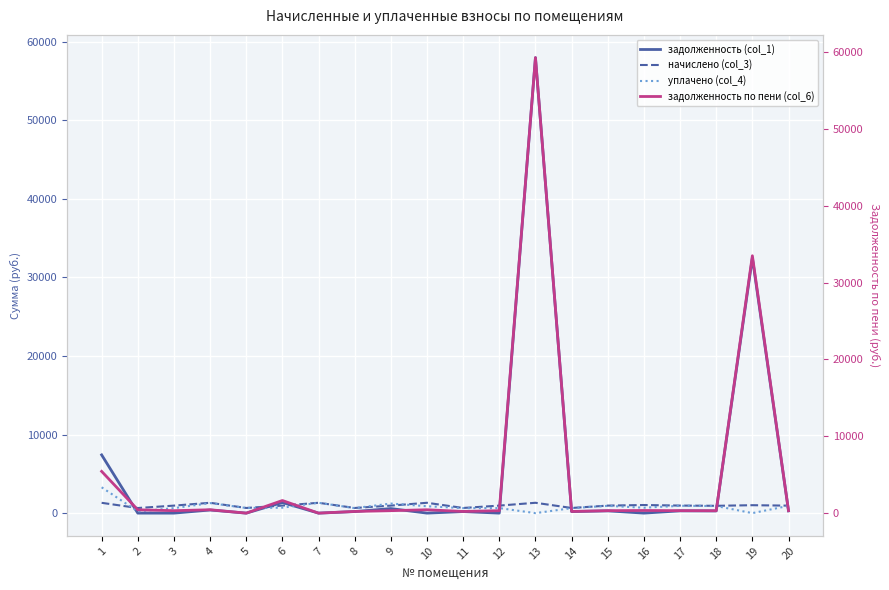

The задолженность (col_1) series shows -30832.5 at 12. True or false?

False